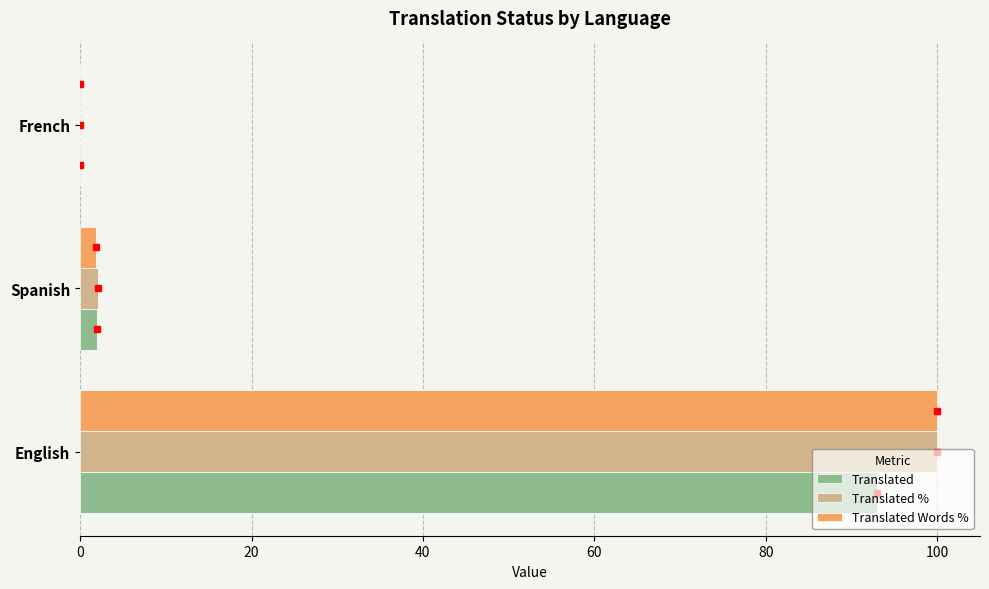

What is the sum of all Translated % values?

102.1